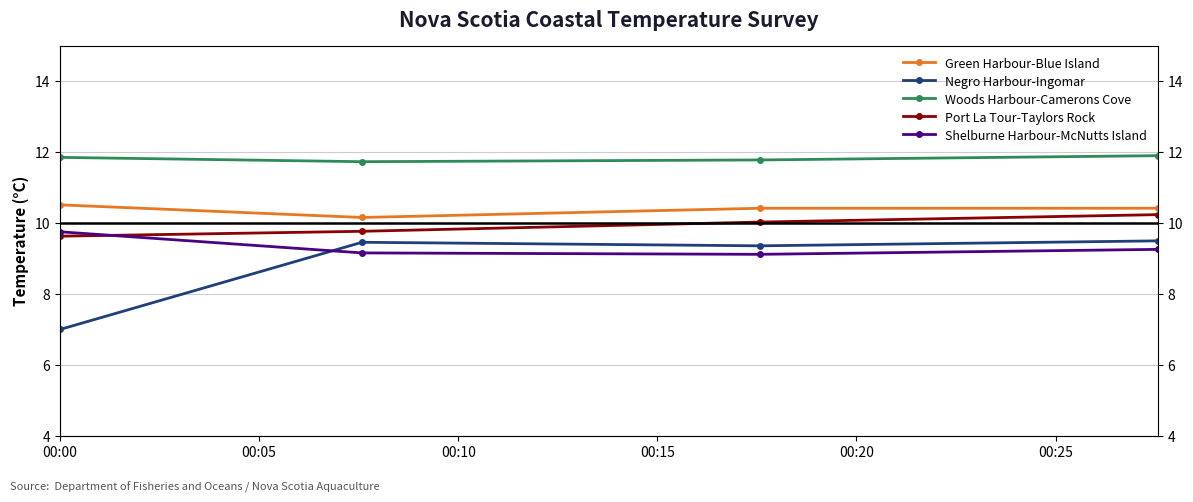

List the series in order of their peak value, lowest first.

Negro Harbour-Ingomar, Shelburne Harbour-McNutts Island, Port La Tour-Taylors Rock, Green Harbour-Blue Island, Woods Harbour-Camerons Cove